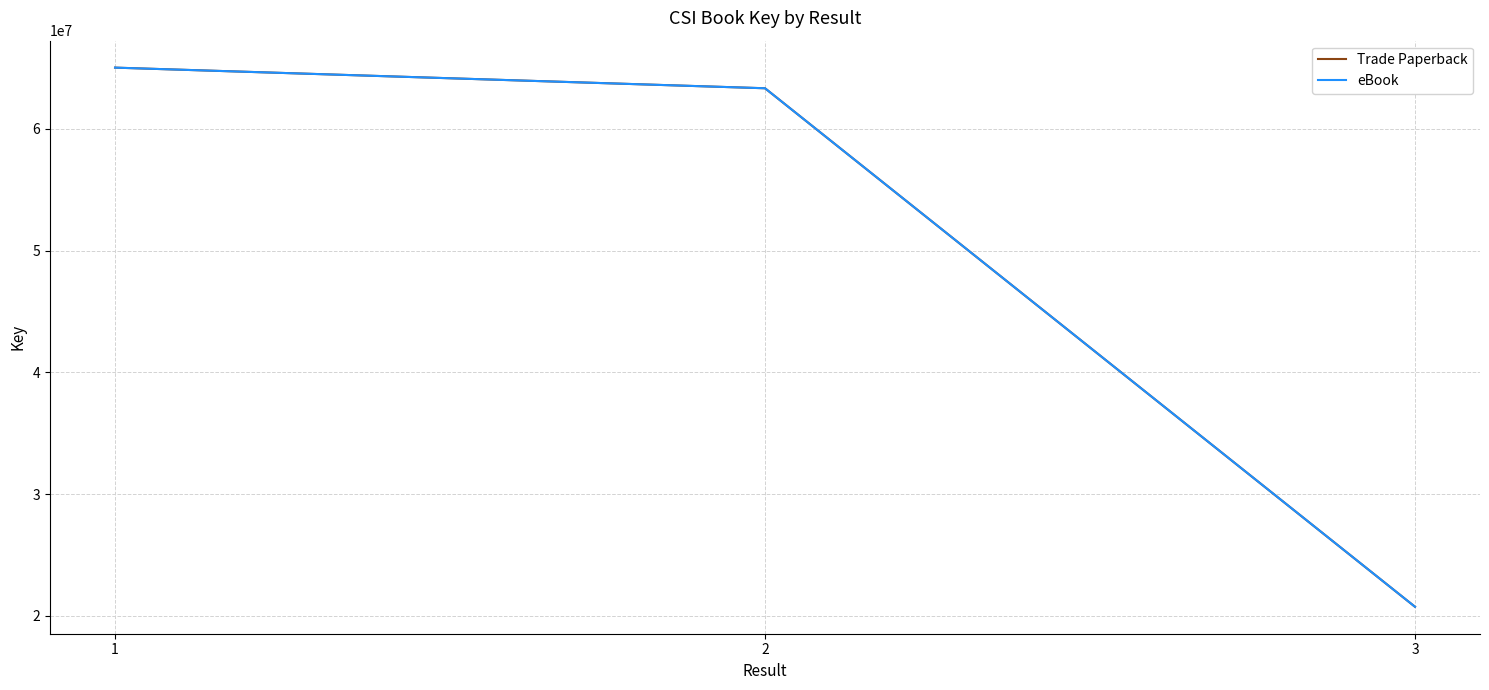

What is the highest value of the Trade Paperback series?

65013957